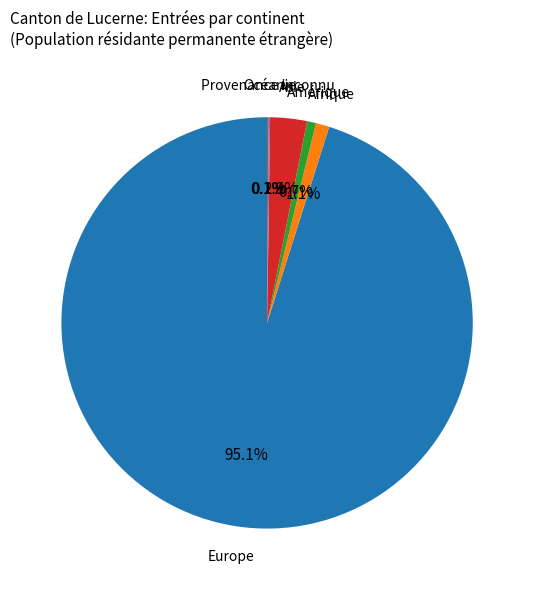

Is there a majority slice in this chart?

Yes